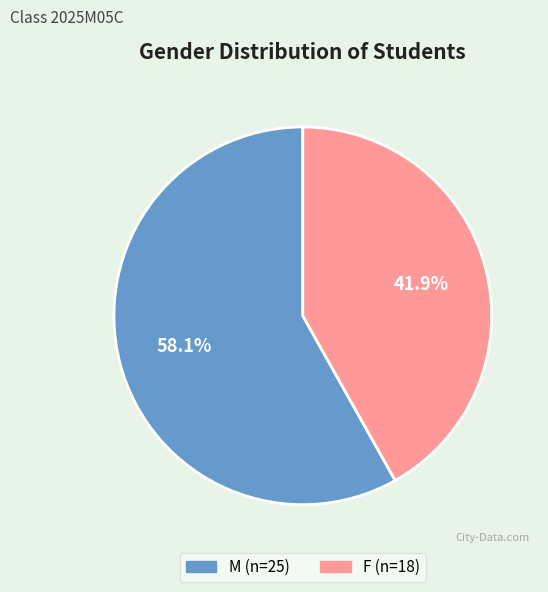

To the nearest percent, what is the combined percentage of M and F?

100%